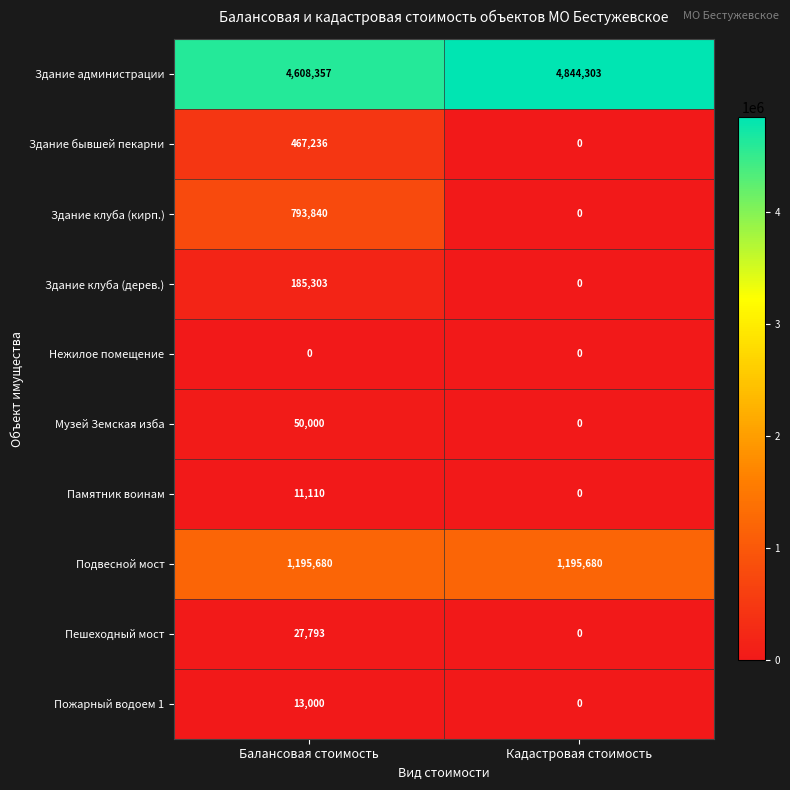

True or false: Здание администрации has a value of 4608357 at Балансовая стоимость.

True